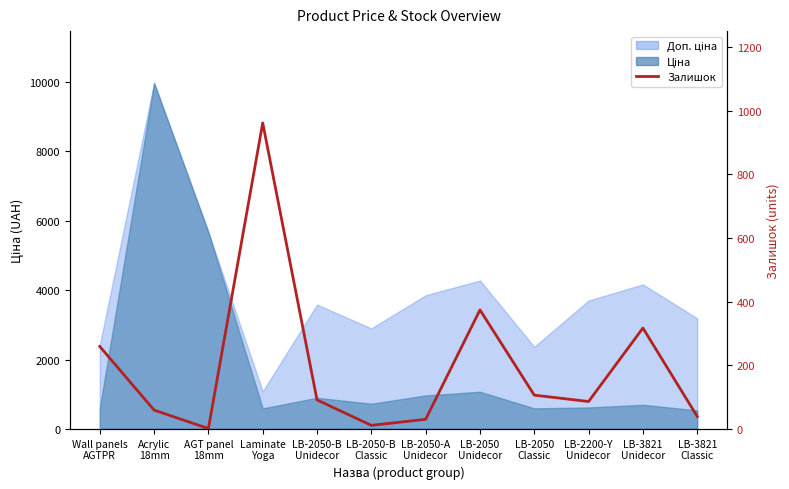

How many points are lower than both their immediate neighbors (excluding endpoints)?

3